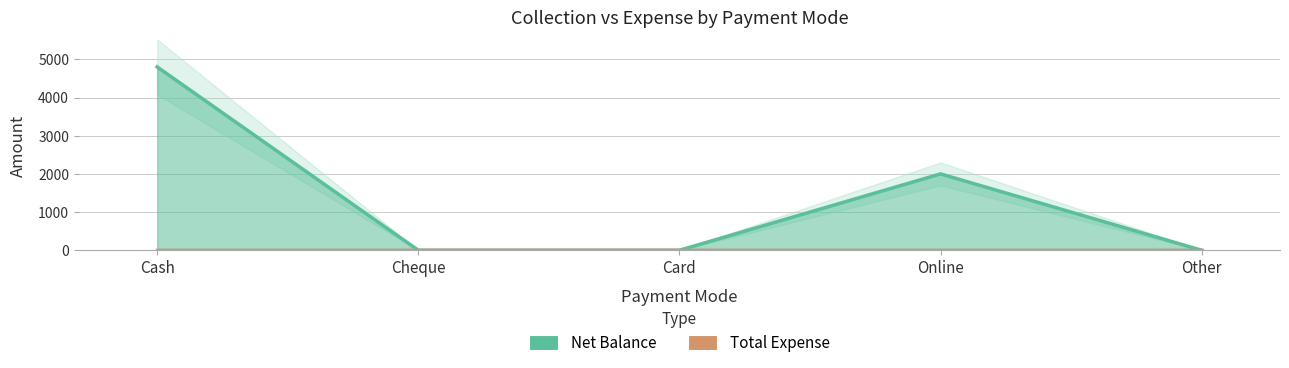

Which label corresponds to the largest value in the chart?

Cash